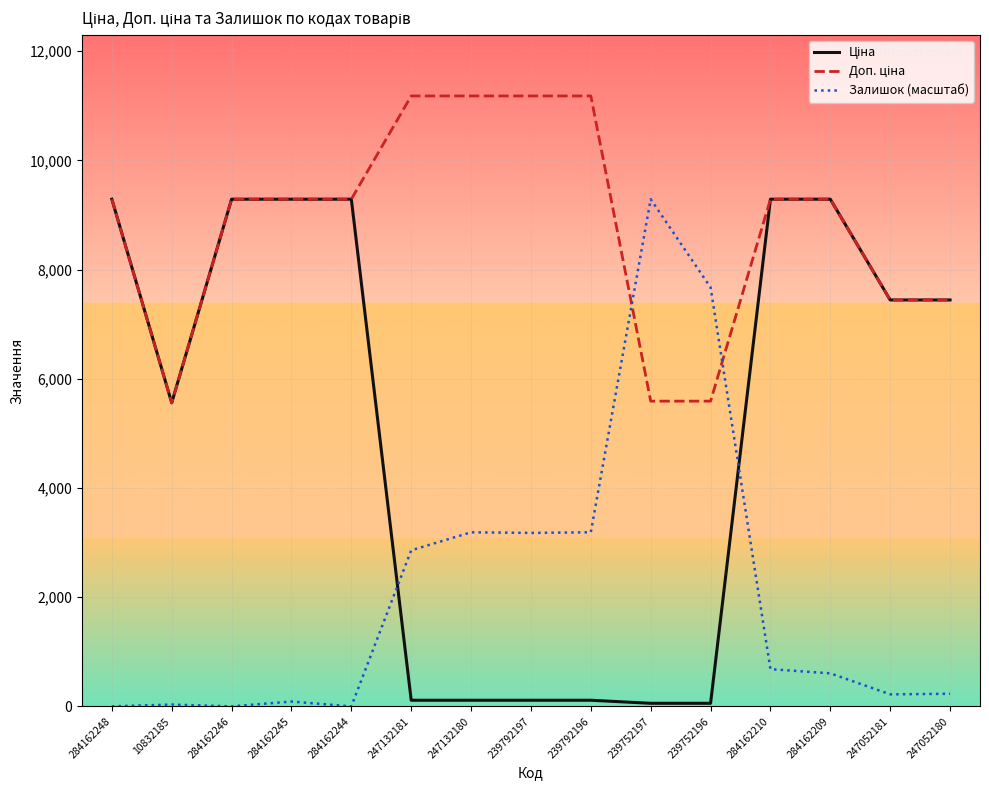

In Залишок (масштаб), how many points are lower than both neighbors (excluding endpoints)?

4